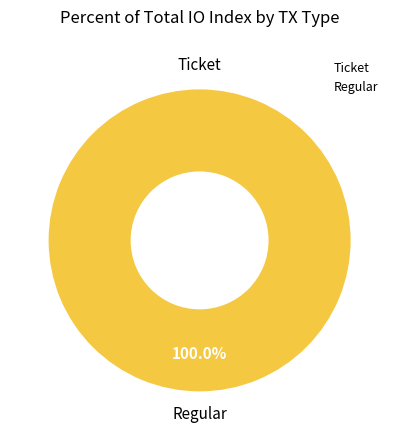

Which slice is the largest?

Regular